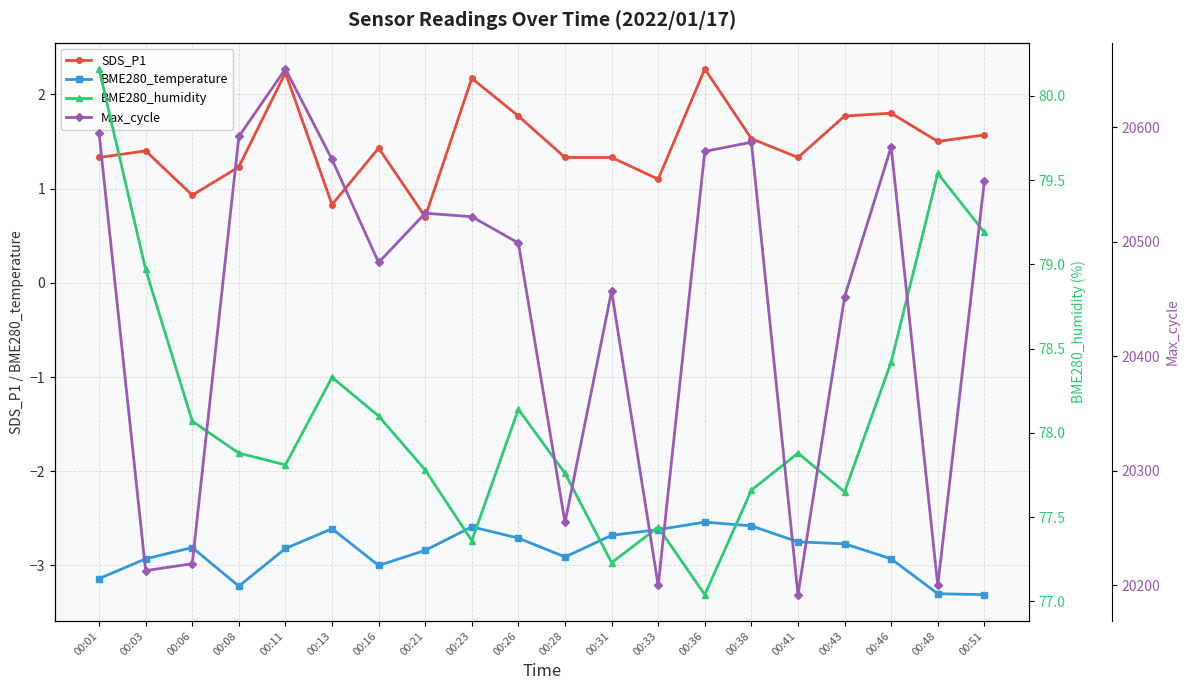

What value does the SDS_P1 series have at 00:16?

1.4